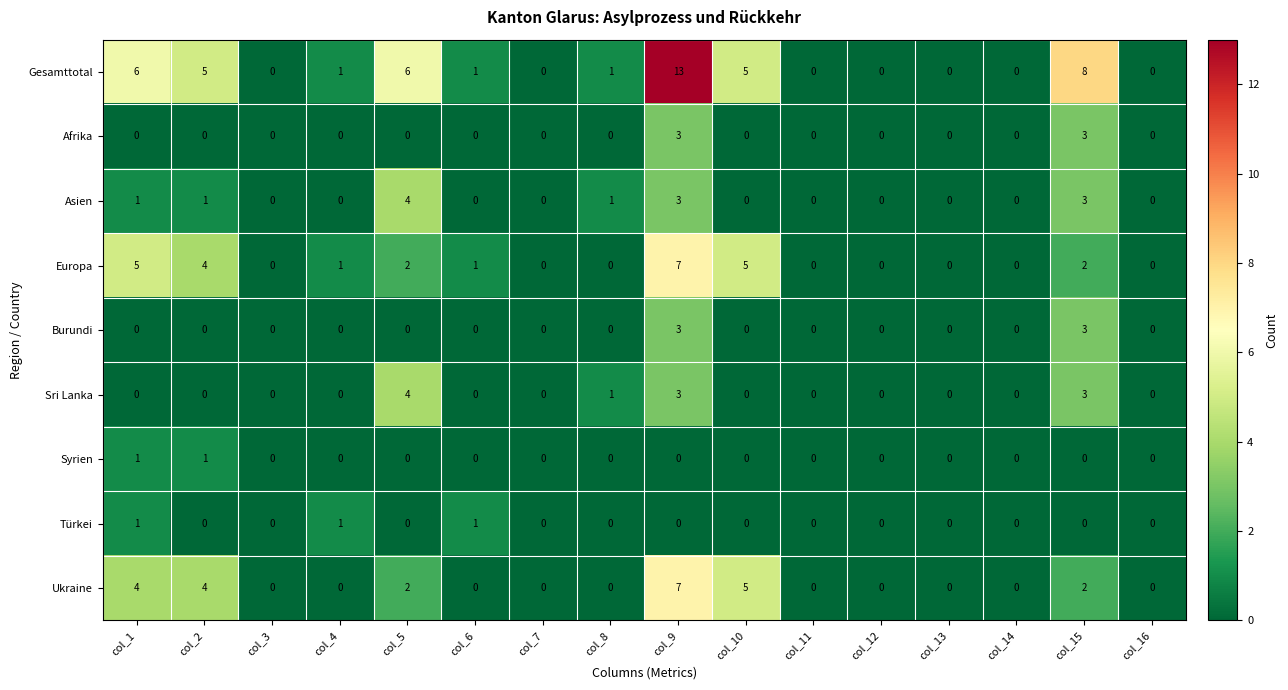

What is the greatest value displayed?

13